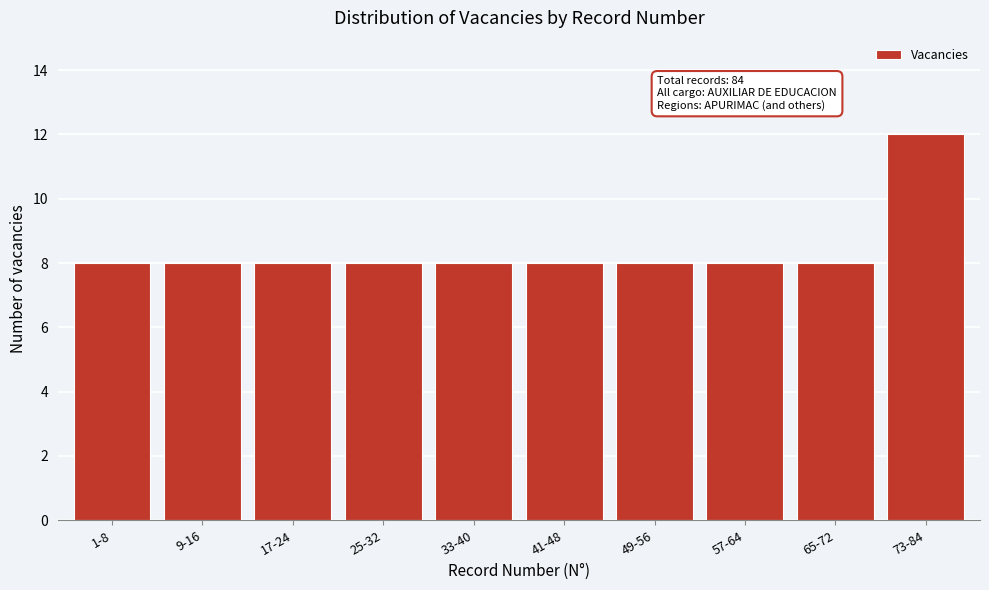

Reading left to right, extract all data points from this chart.

8	8	8	8	8	8	8	8	8	12